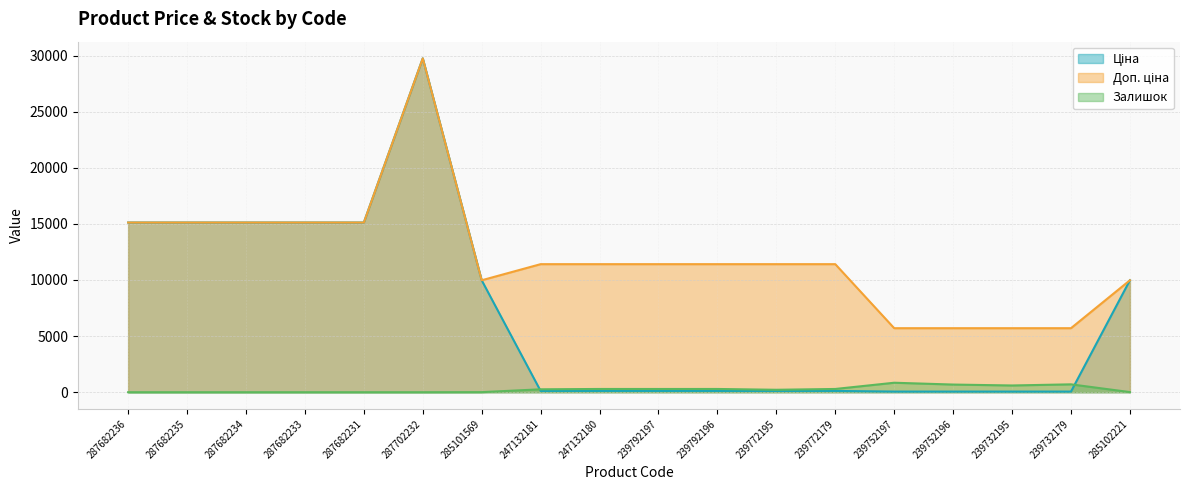

What is the spread (max minus min) of values at 239792196?

11295.9